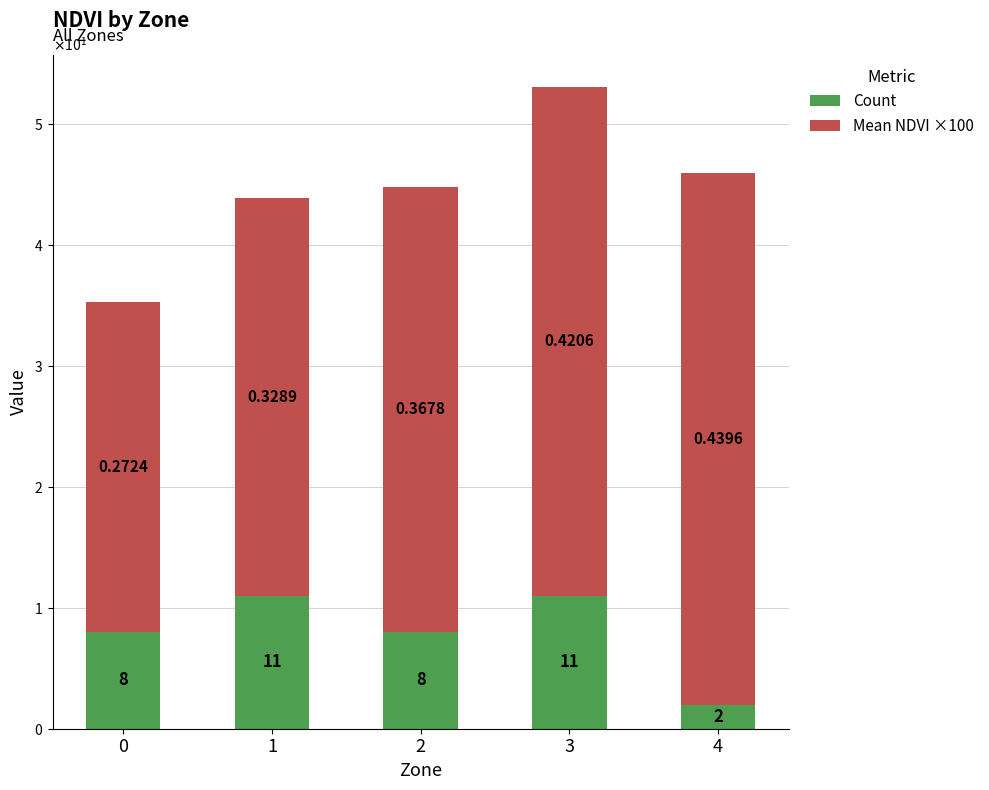

Is it true that Mean NDVI ×100 equals 73.5 at 3?

False